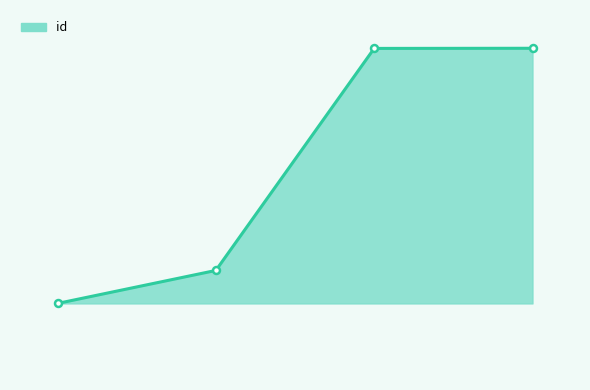

Rank the categories by value from lowest to highest.

3353, 3957, 7529, 7535